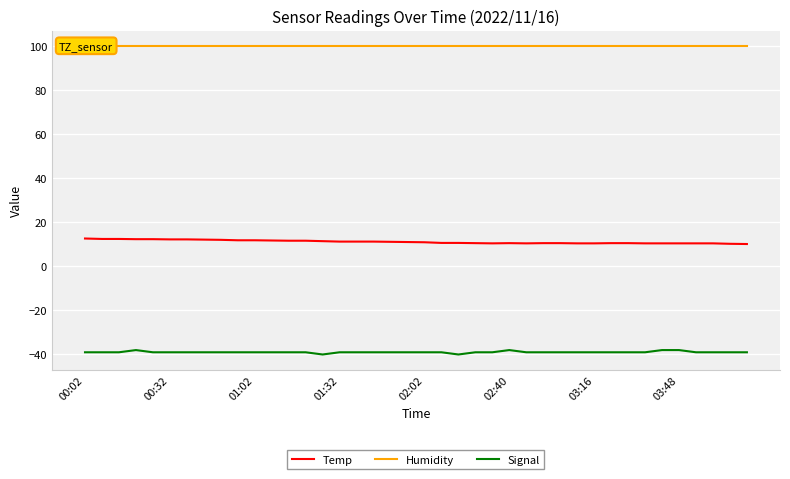

True or false: Signal has a value of -38.0 at 34.

True